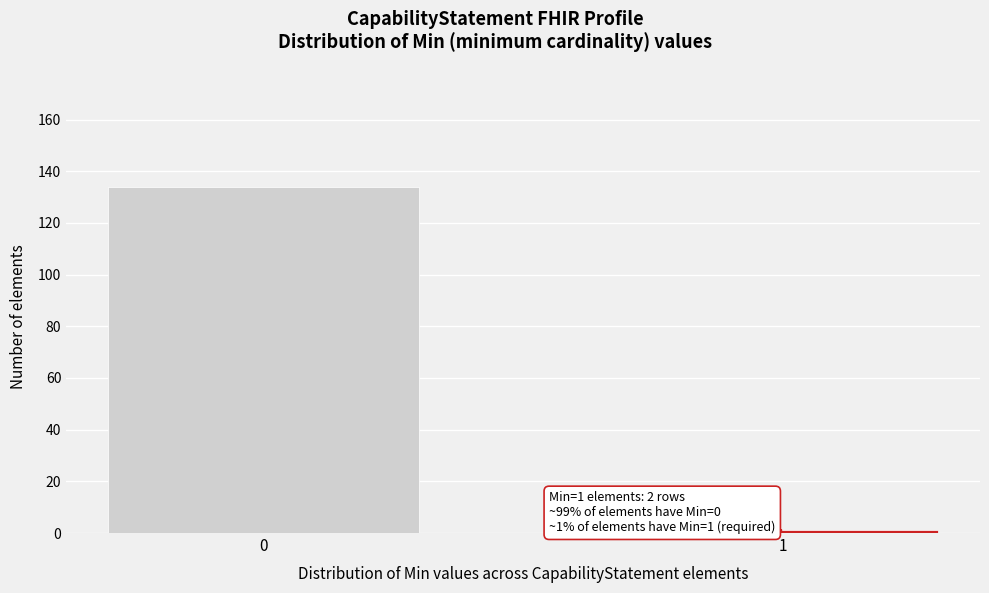

Reading right to left, transcribe all the data shown in this chart.

1=1	0=134